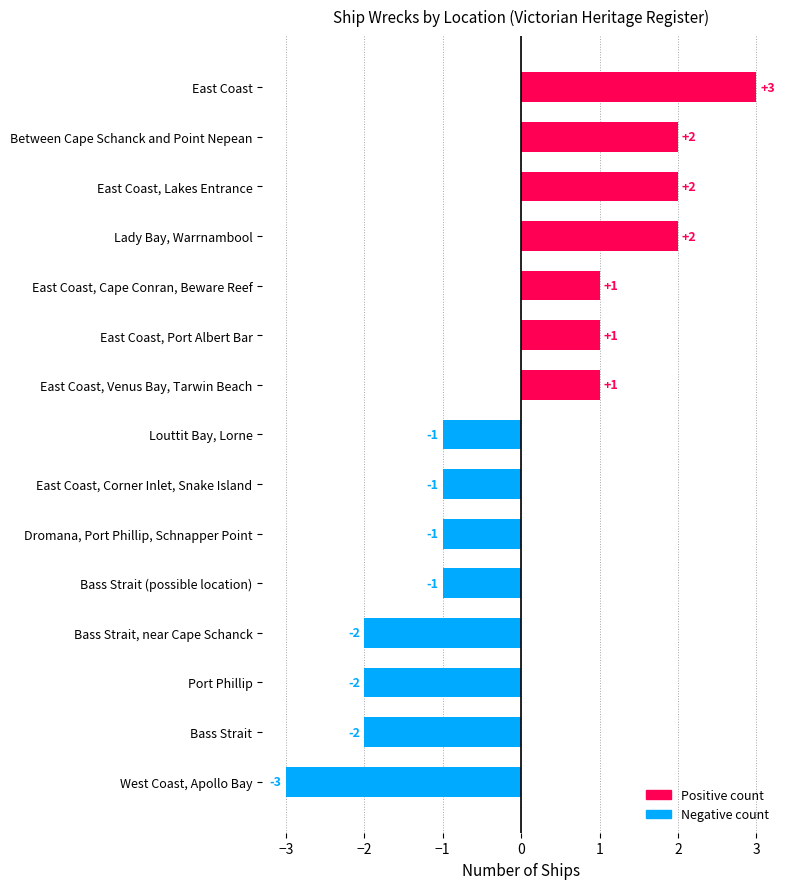

What is the difference between the values at East Coast and East Coast, Corner Inlet, Snake Island?

4